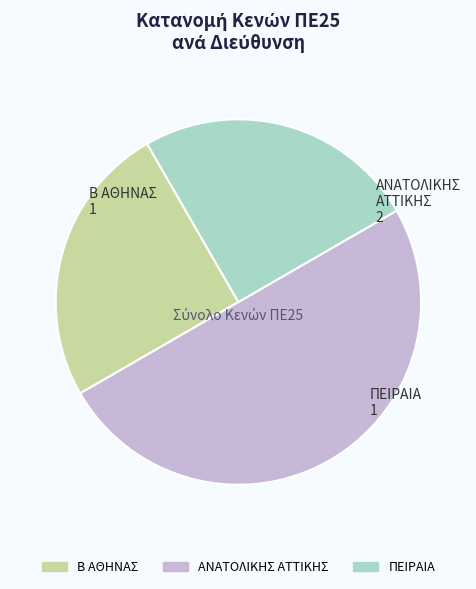

Does Β ΑΘΗΝΑΣ represent more than half of the total?

No